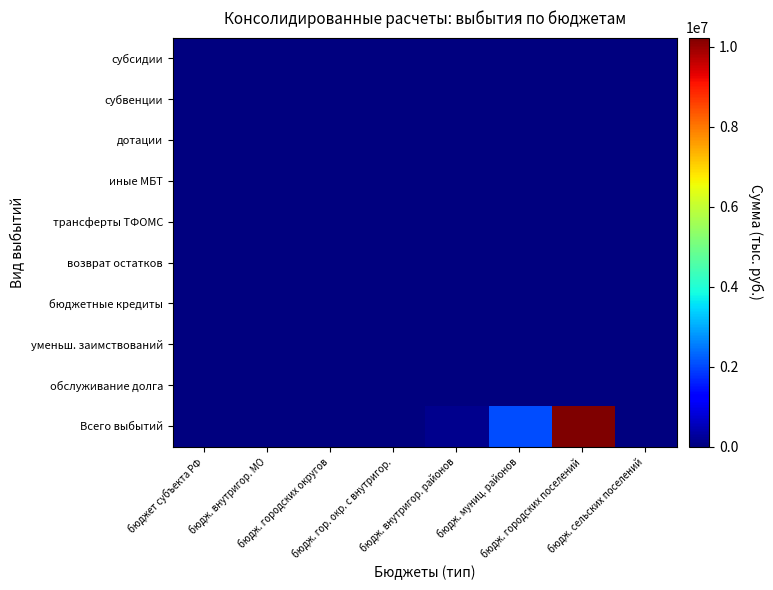

Reading left to right, list all the values displayed in this chart.

субсидии: бюджет субъекта РФ=0.0	бюдж. внутригор. МО=0.0	бюдж. городских округов=0.0	бюдж. гор. окр. с внутригор.=0.0	бюдж. внутригор. районов=0.0	бюдж. муниц. районов=0.0	бюдж. городских поселений=0.0	бюдж. сельских поселений=0.0
субвенции: бюджет субъекта РФ=0.0	бюдж. внутригор. МО=0.0	бюдж. городских округов=0.0	бюдж. гор. окр. с внутригор.=0.0	бюдж. внутригор. районов=0.0	бюдж. муниц. районов=0.0	бюдж. городских поселений=0.0	бюдж. сельских поселений=0.0
дотации: бюджет субъекта РФ=0.0	бюдж. внутригор. МО=0.0	бюдж. городских округов=0.0	бюдж. гор. окр. с внутригор.=0.0	бюдж. внутригор. районов=0.0	бюдж. муниц. районов=0.0	бюдж. городских поселений=0.0	бюдж. сельских поселений=0.0
иные МБТ: бюджет субъекта РФ=0.0	бюдж. внутригор. МО=0.0	бюдж. городских округов=0.0	бюдж. гор. окр. с внутригор.=0.0	бюдж. внутригор. районов=0.0	бюдж. муниц. районов=0.0	бюдж. городских поселений=0.0	бюдж. сельских поселений=0.0
трансферты ТФОМС: бюджет субъекта РФ=0.0	бюдж. внутригор. МО=0.0	бюдж. городских округов=0.0	бюдж. гор. окр. с внутригор.=0.0	бюдж. внутригор. районов=0.0	бюдж. муниц. районов=0.0	бюдж. городских поселений=0.0	бюдж. сельских поселений=0.0
возврат остатков: бюджет субъекта РФ=0.0	бюдж. внутригор. МО=0.0	бюдж. городских округов=0.0	бюдж. гор. окр. с внутригор.=0.0	бюдж. внутригор. районов=0.0	бюдж. муниц. районов=0.0	бюдж. городских поселений=0.0	бюдж. сельских поселений=0.0
бюджетные кредиты: бюджет субъекта РФ=0.0	бюдж. внутригор. МО=0.0	бюдж. городских округов=0.0	бюдж. гор. окр. с внутригор.=0.0	бюдж. внутригор. районов=0.0	бюдж. муниц. районов=0.0	бюдж. городских поселений=0.0	бюдж. сельских поселений=0.0
уменьш. заимствований: бюджет субъекта РФ=0.0	бюдж. внутригор. МО=0.0	бюдж. городских округов=0.0	бюдж. гор. окр. с внутригор.=0.0	бюдж. внутригор. районов=0.0	бюдж. муниц. районов=0.0	бюдж. городских поселений=0.0	бюдж. сельских поселений=0.0
обслуживание долга: бюджет субъекта РФ=0.0	бюдж. внутригор. МО=0.0	бюдж. городских округов=0.0	бюдж. гор. окр. с внутригор.=0.0	бюдж. внутригор. районов=0.0	бюдж. муниц. районов=0.0	бюдж. городских поселений=0.0	бюдж. сельских поселений=0.0
Всего выбытий: бюджет субъекта РФ=0.0	бюдж. внутригор. МО=0.0	бюдж. городских округов=0.0	бюдж. гор. окр. с внутригор.=0.0	бюдж. внутригор. районов=129677.5	бюдж. муниц. районов=2052400.0	бюдж. городских поселений=10232600.0	бюдж. сельских поселений=0.0